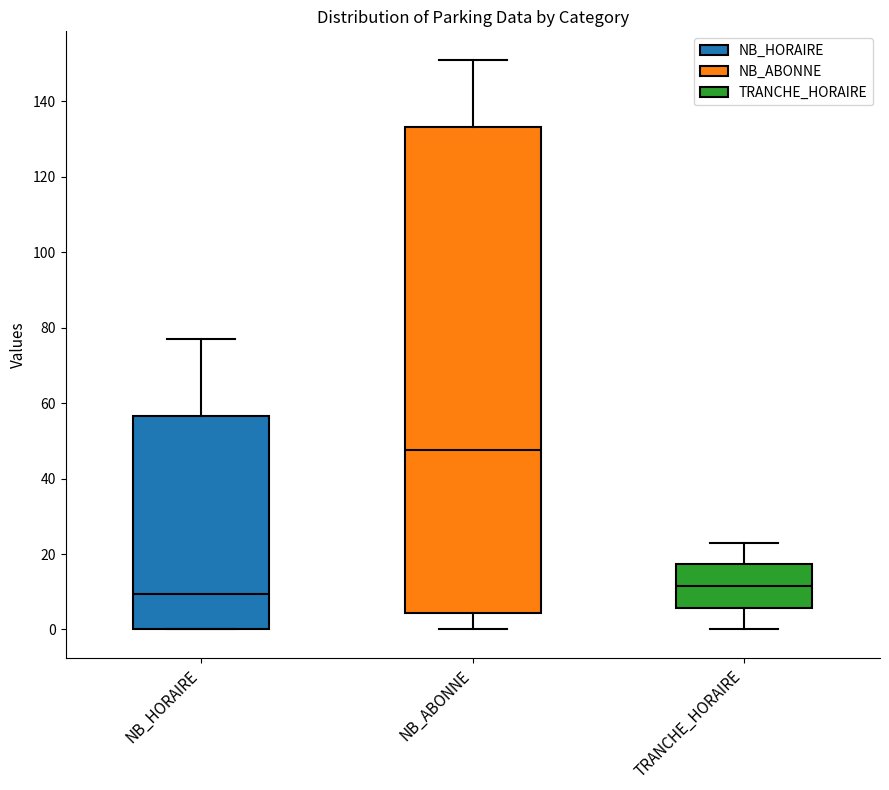

Which box has the highest median line?

NB_ABONNE